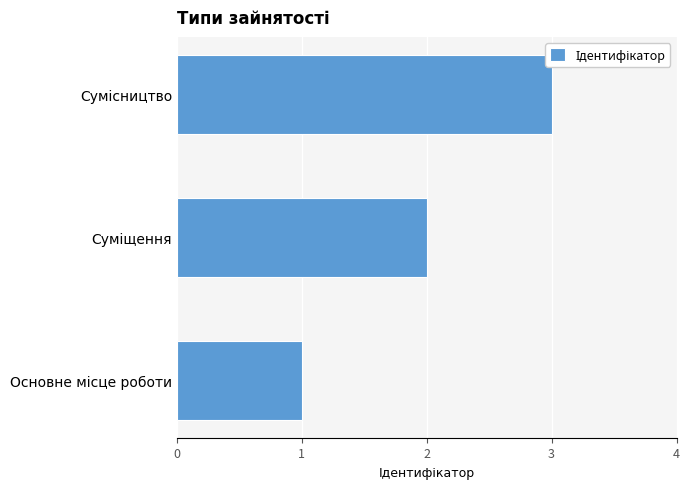

What is the maximum value shown in the chart?

3